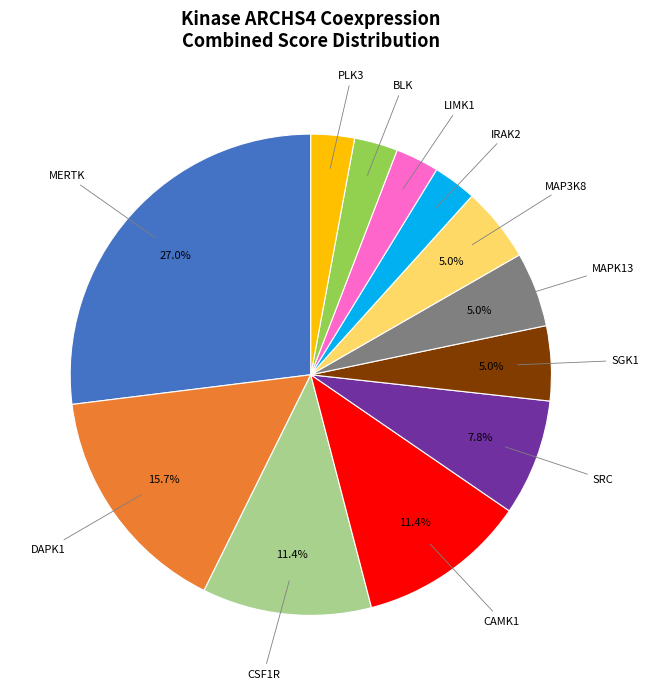

Is there a majority slice in this chart?

No